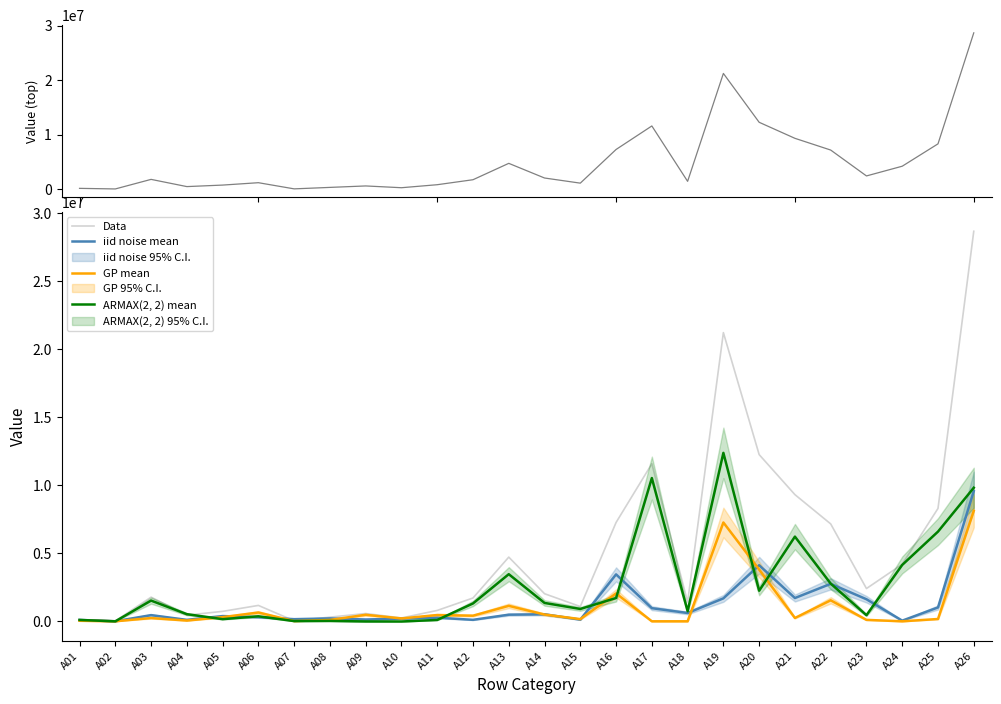

True or false: Data has more than 1 points higher than both neighbors.

True